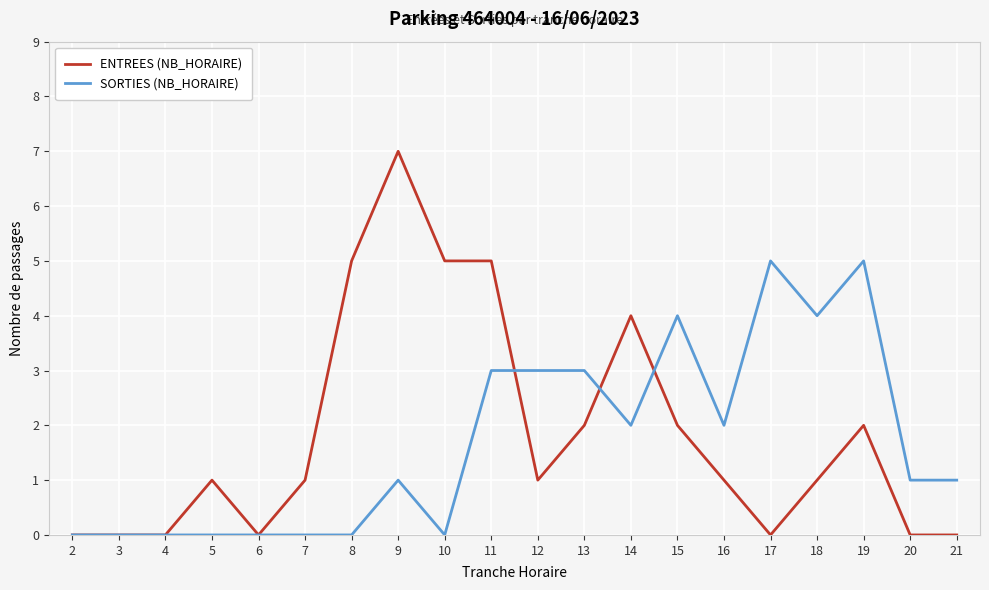

What is the difference between the maximum and second lowest values in the SORTIES (NB_HORAIRE) series?

5